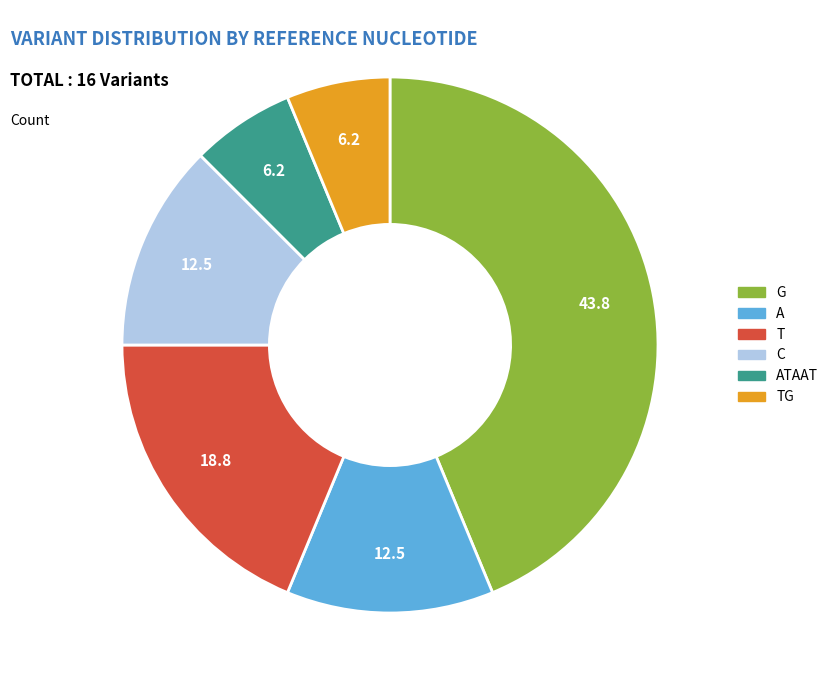

Do C and ATAAT together represent more than half of the pie?

No